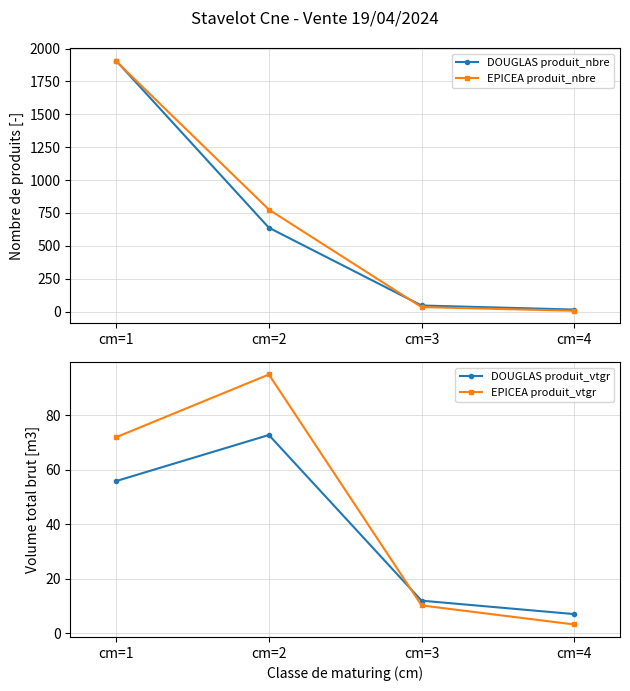

Which series changed the most between cm=3 and cm=4?

DOUGLAS produit_nbre